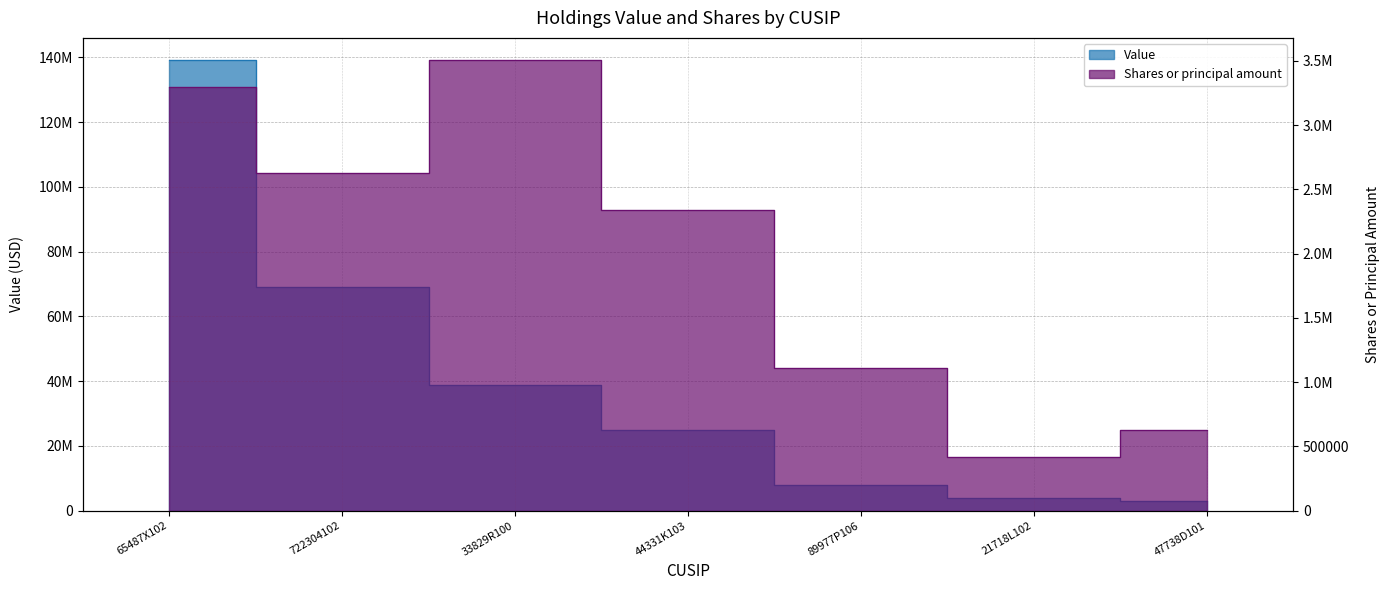

What is the total value across all series at 722304102?

71815578